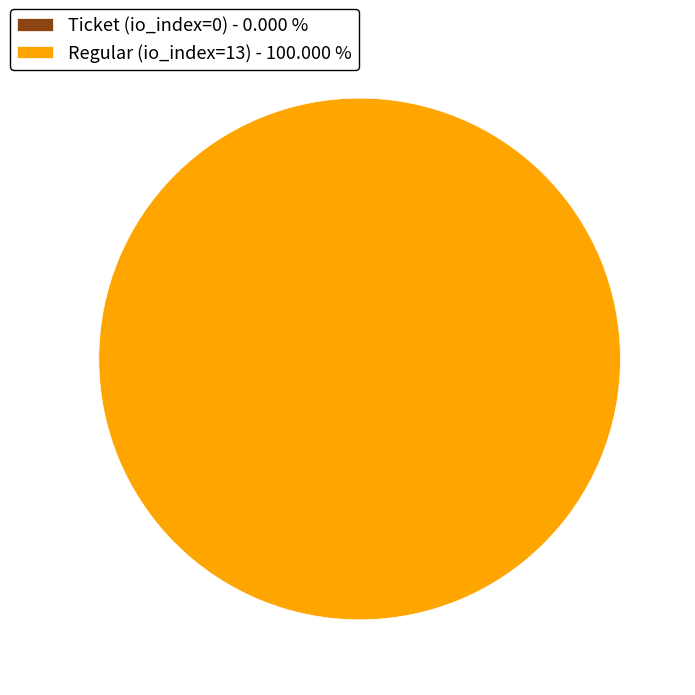

To the nearest percent, what is the difference between the Ticket (io_index=0) and Regular (io_index=13) slice percentages?

100%